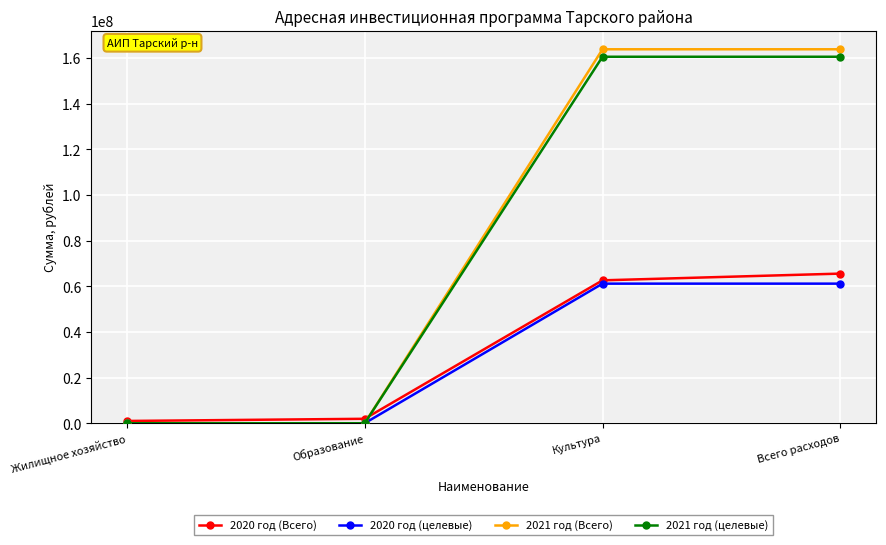

Where does the 2021 год (Всего) series first go above 163822897?

Культура